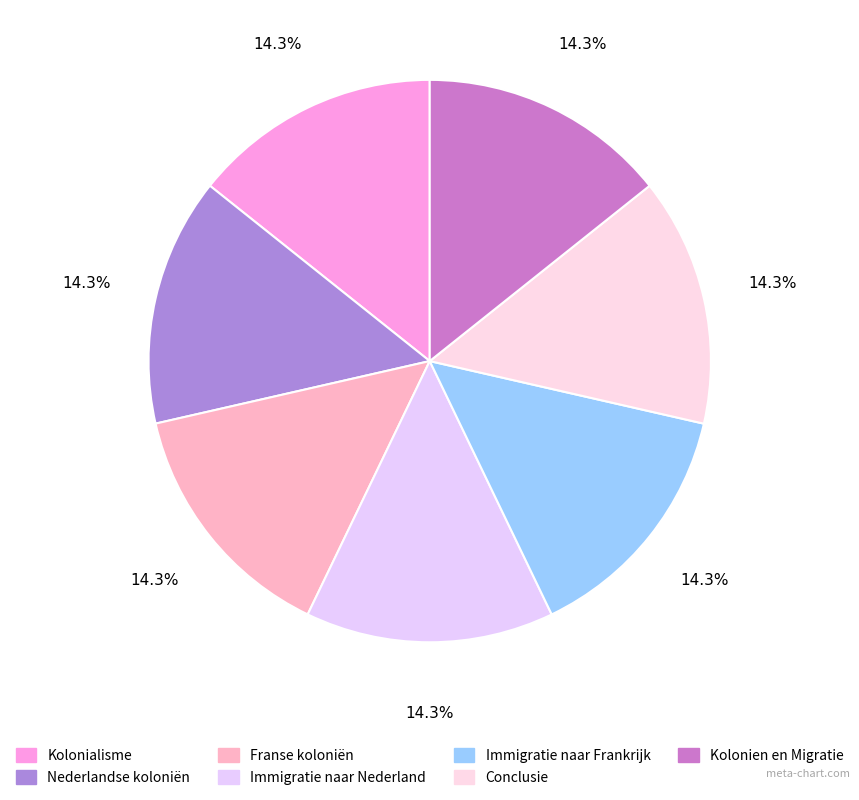

What is the ratio of the value at Nederlandse koloniën to the value at Franse koloniën?

1.0